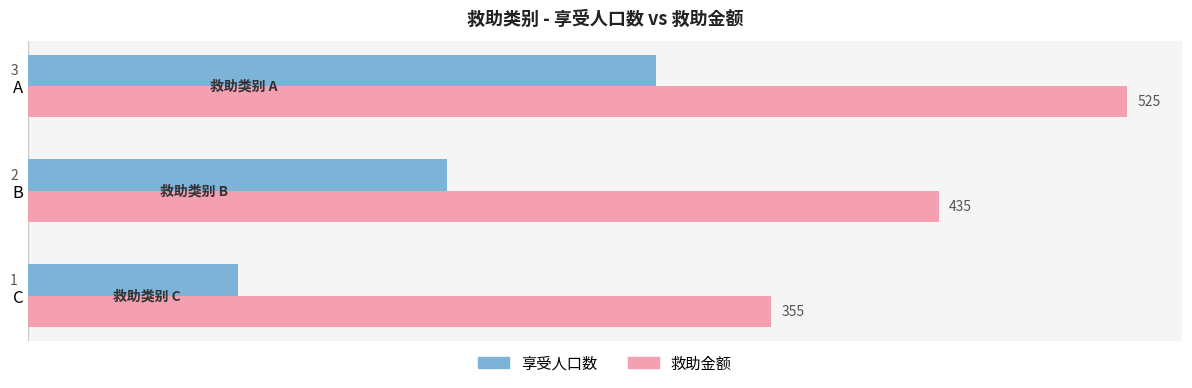

At which category does the chart reach its peak across all series?

A